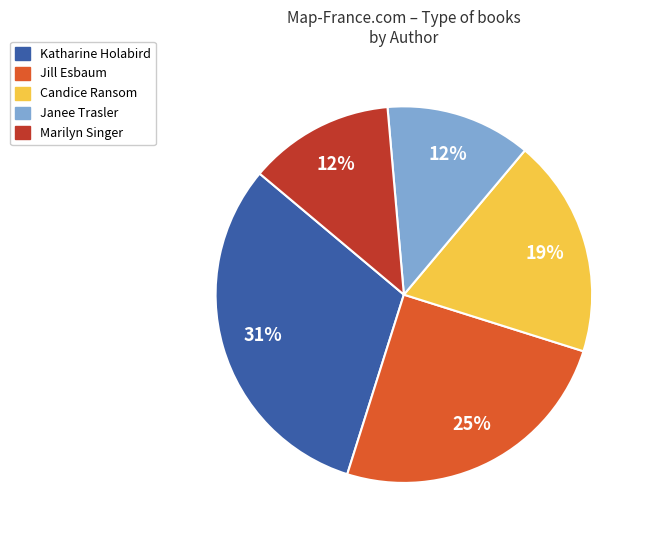

Count the number of slices in the pie.

5